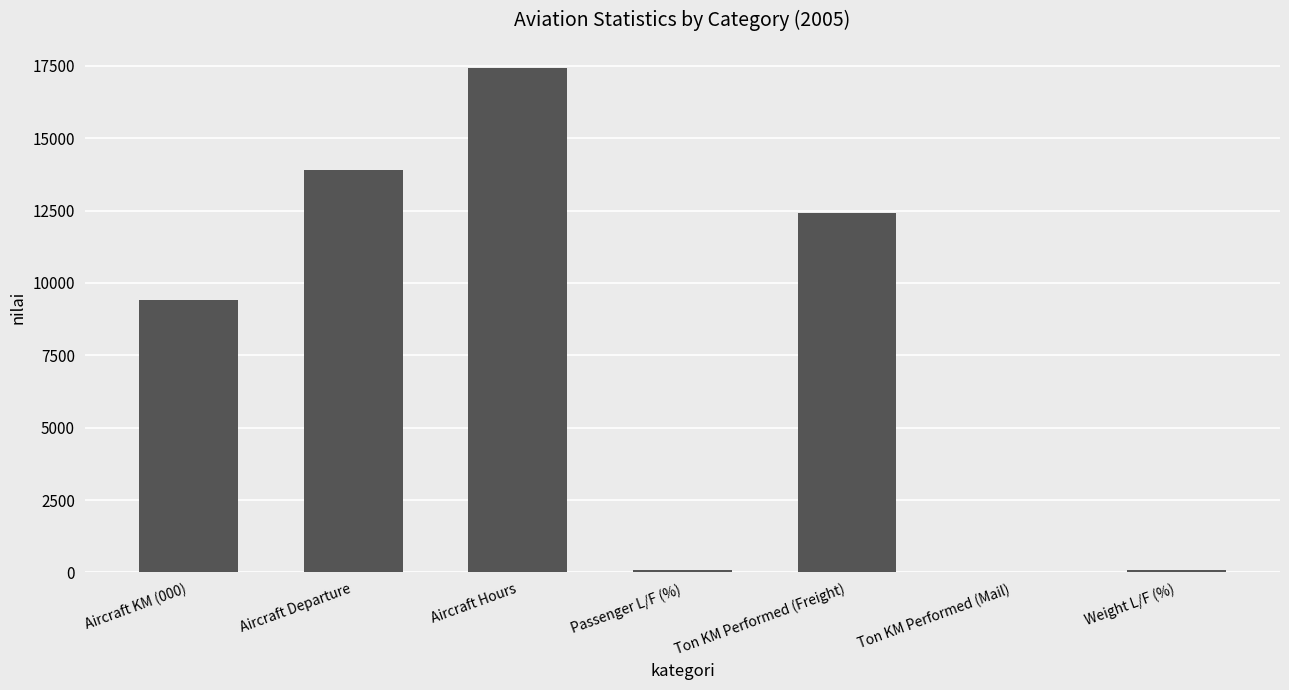

Where is the data nearest to the value 8710?

Aircraft KM (000)